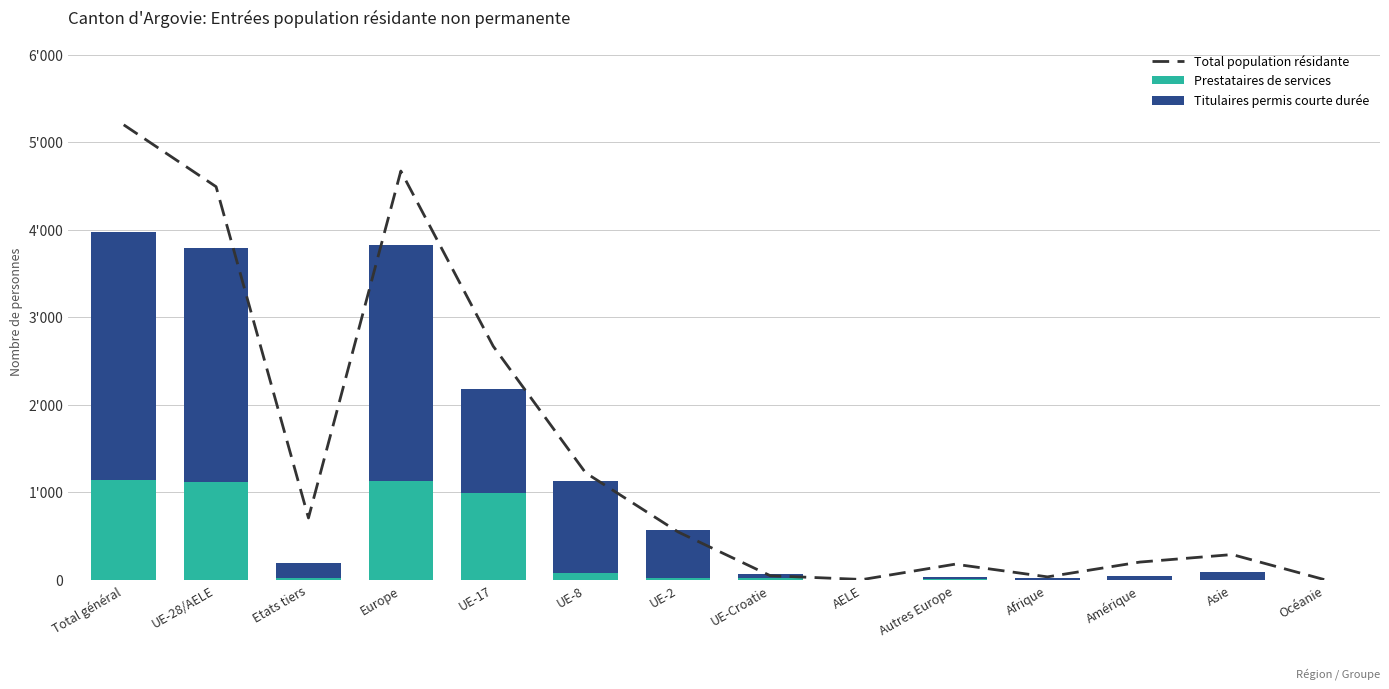

Reading left to right, what are all the values shown in this chart?

Total population résidante: Total général=5198	UE-28/AELE=4491	Etats tiers=707	Europe=4670	UE-17=2669	UE-8=1223	UE-2=548	UE-Croatie=47	AELE=4	Autres Europe=179	Afrique=34	Amérique=203	Asie=289	Océanie=2
Prestataires de services: Total général=1140	UE-28/AELE=1122	Etats tiers=18	Europe=1132	UE-17=997	UE-8=83	UE-2=19	UE-Croatie=23	AELE=0	Autres Europe=10	Afrique=1	Amérique=4	Asie=3	Océanie=0
Titulaires permis courte durée: Total général=2839	UE-28/AELE=2667	Etats tiers=172	Europe=2695	UE-17=1183	UE-8=1041	UE-2=548	UE-Croatie=47	AELE=4	Autres Europe=28	Afrique=22	Amérique=35	Asie=87	Océanie=0